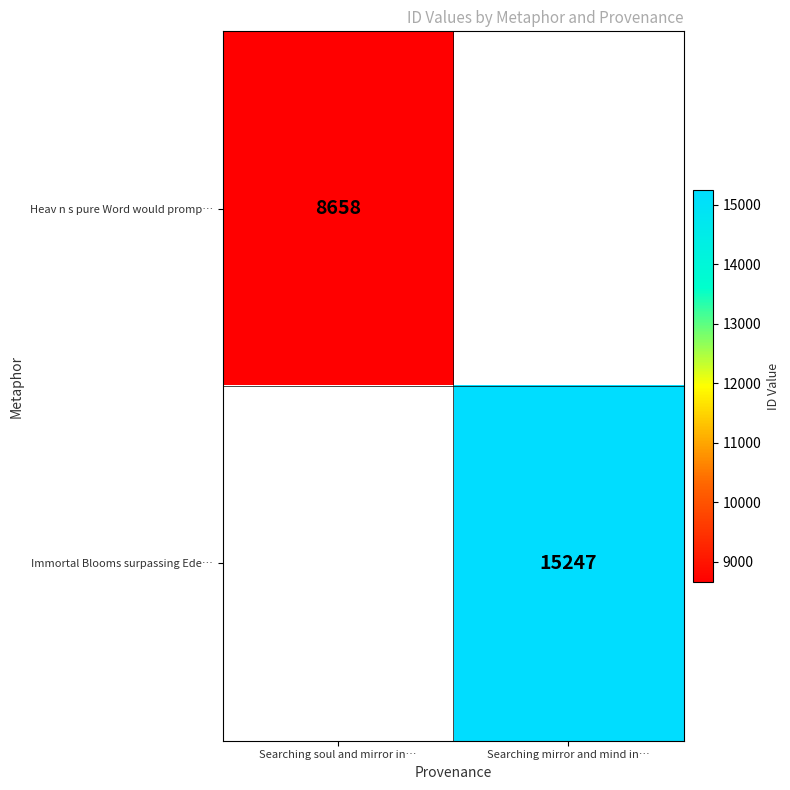

At which category does the chart reach its minimum across all series?

Searching soul and mirror in…